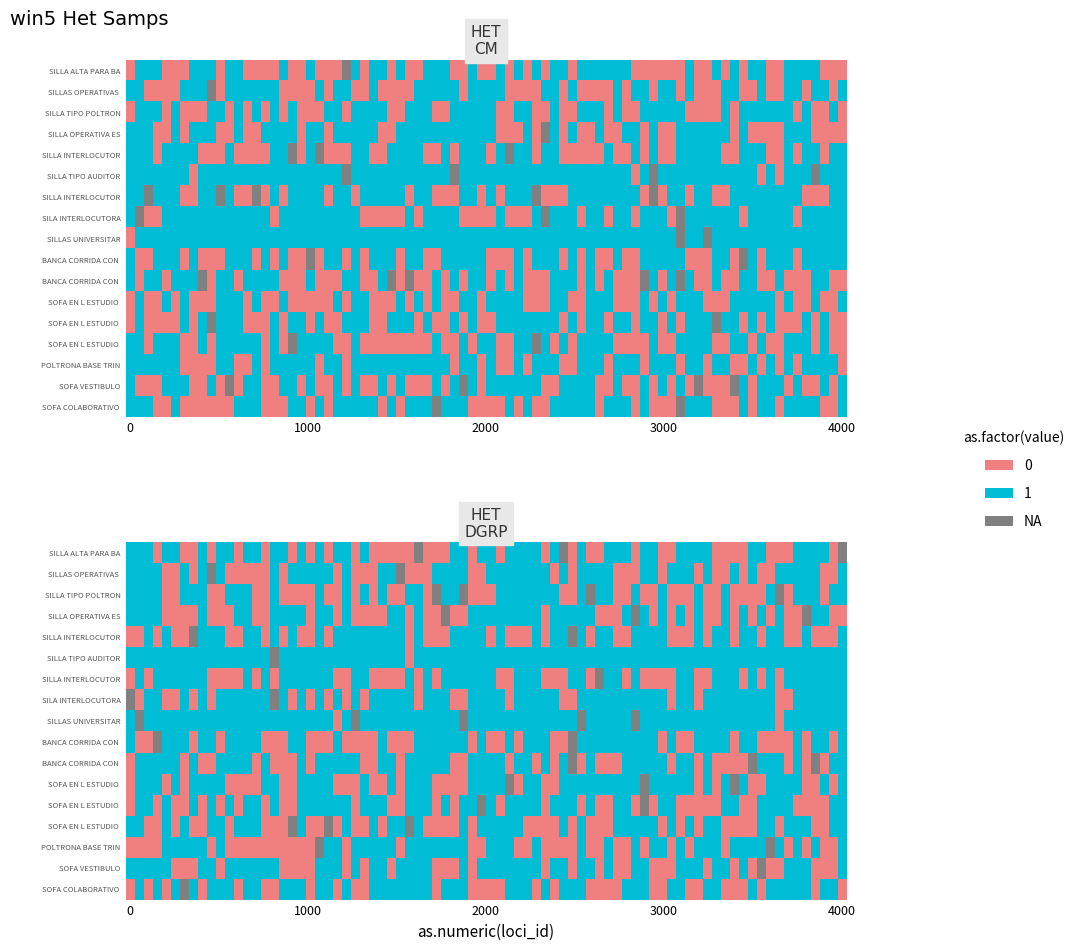

At which category does the chart reach its minimum across all series?

1